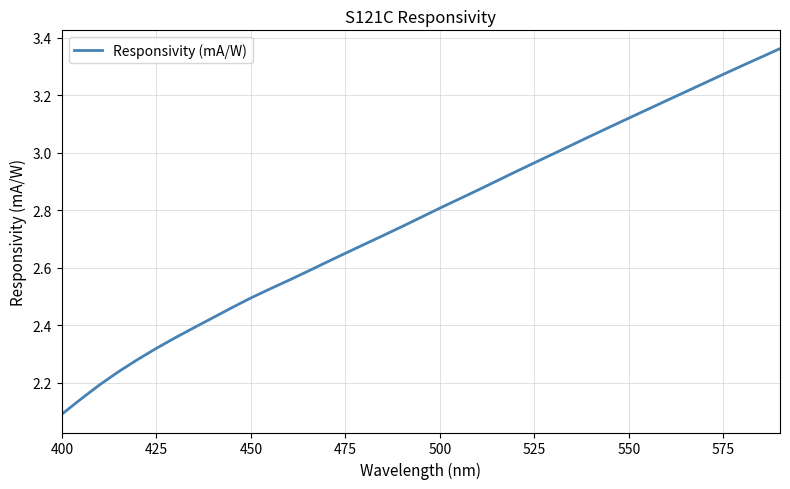

What is the difference between the maximum and minimum values?

1.3